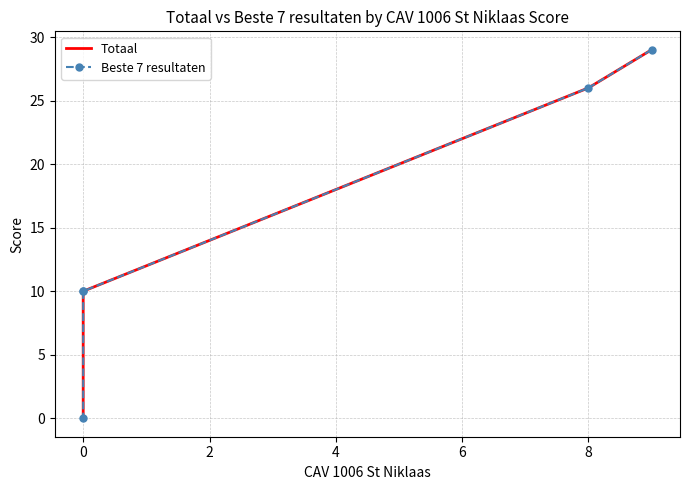

Between −2 and 6, which is larger?

−2